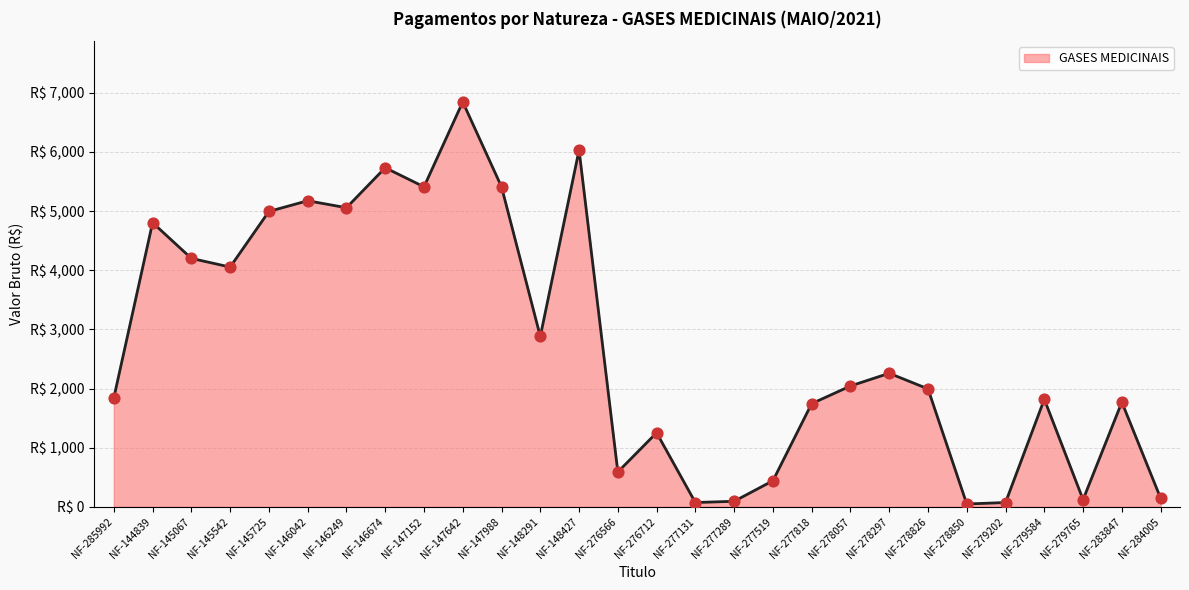

Which has a higher value, NF-146042 or NF-147642?

NF-147642